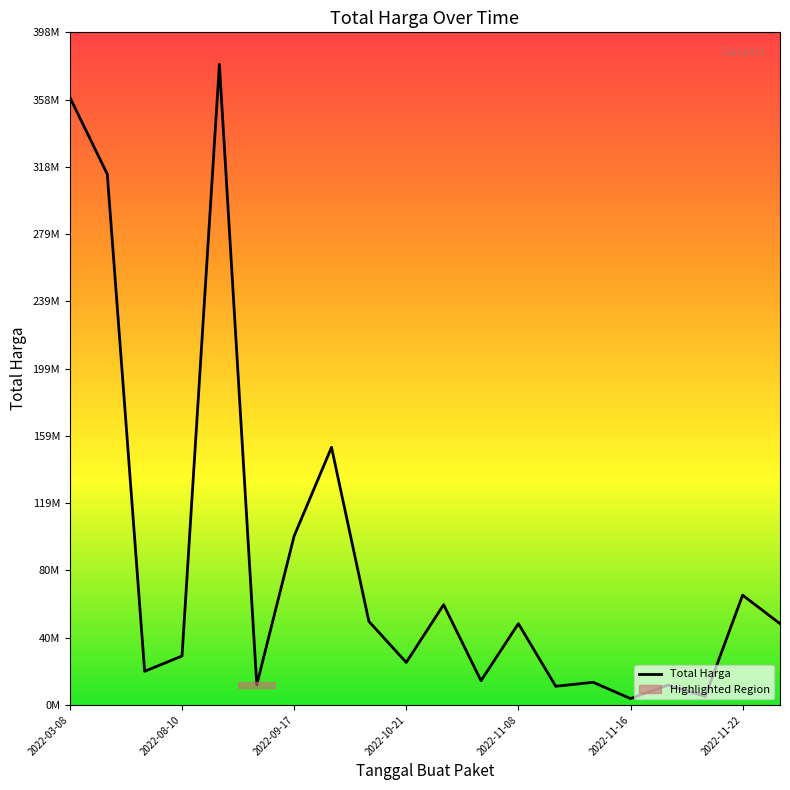

Where does the data first go above 48140000?

2022-03-08